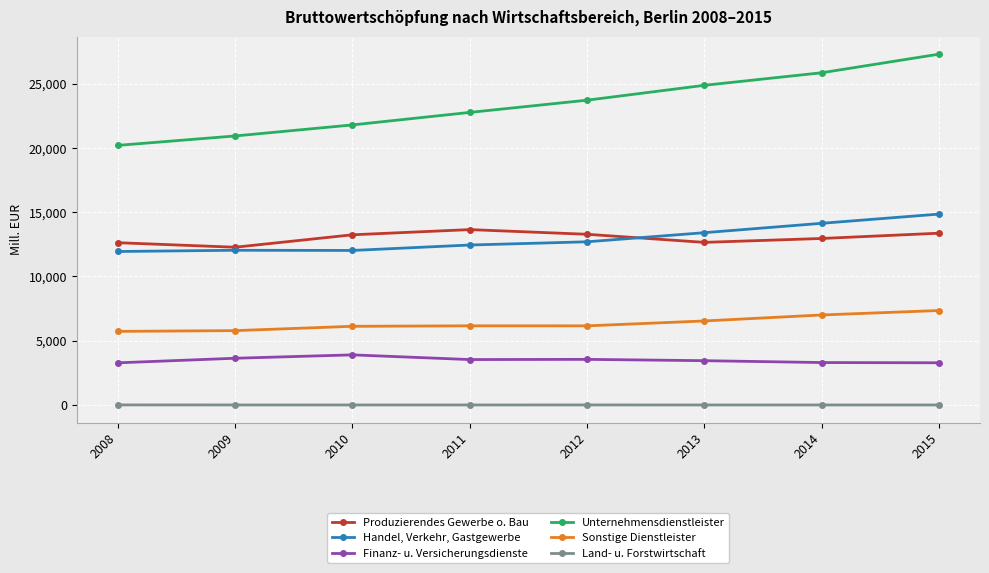

True or false: Handel, Verkehr, Gastgewerbe and Land- u. Forstwirtschaft cross at least once.

False